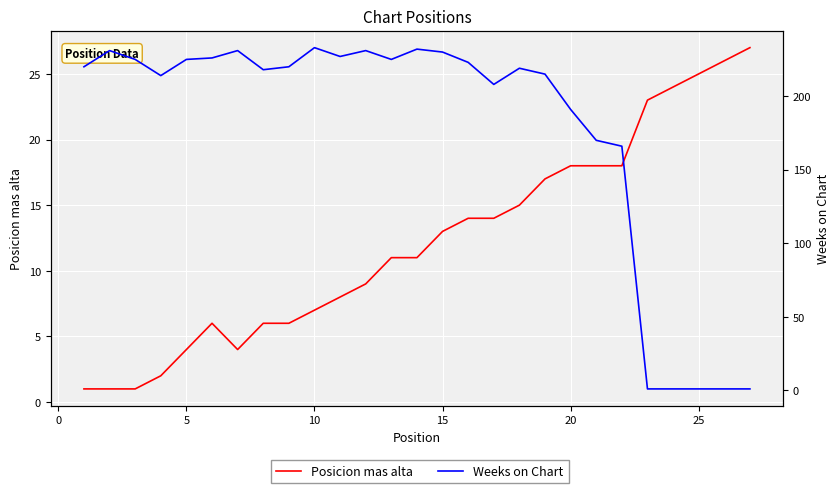

Count the number of data series in this chart.

2